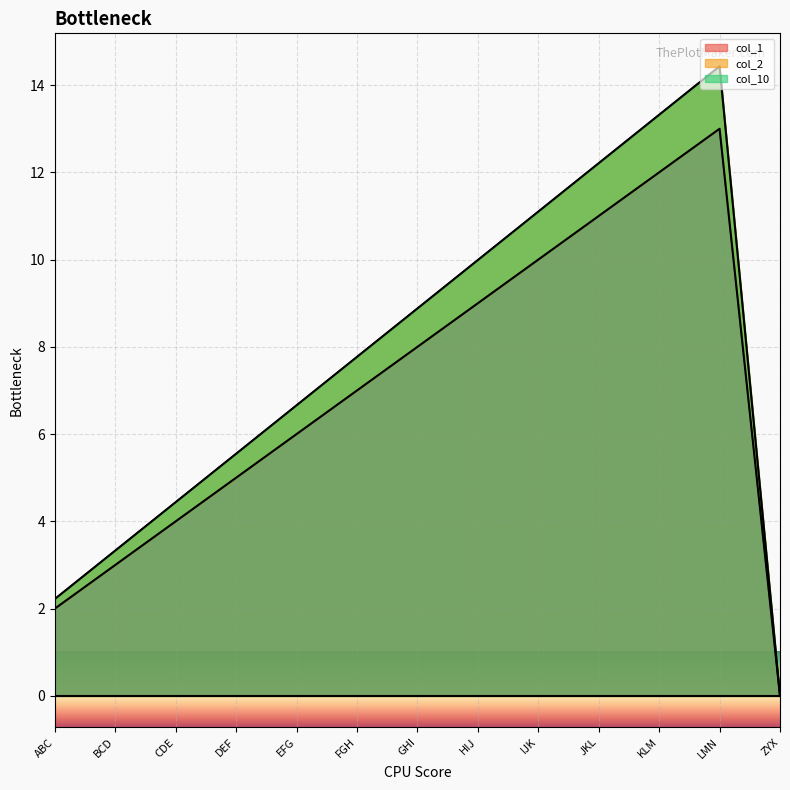

How many values in col_2 are above zero?

12